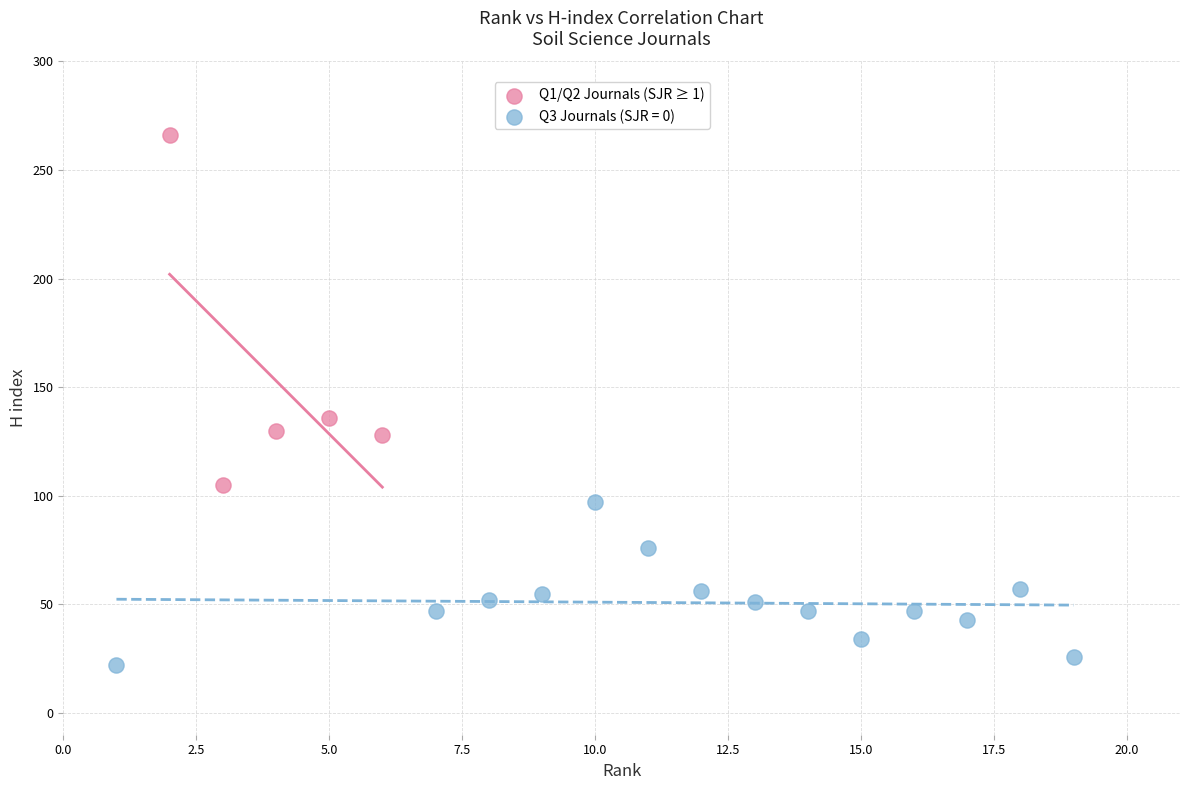

Which series has the largest Y range (max minus min)?

Q1/Q2 Journals (SJR ≥ 1)